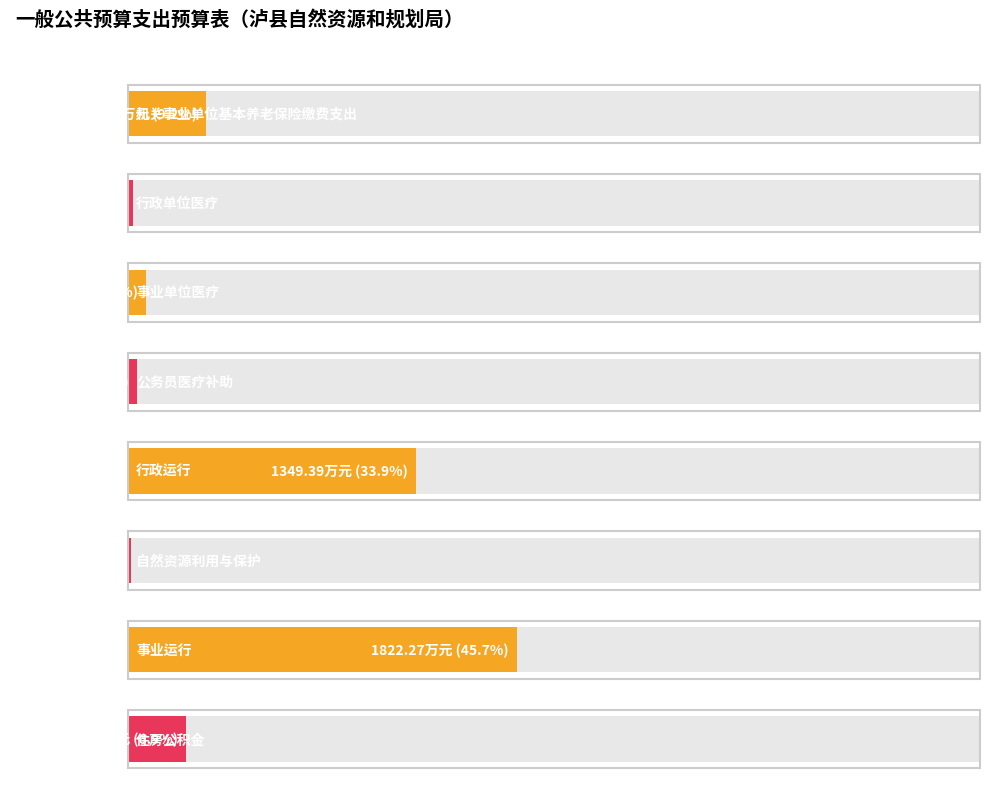

At 机关事业单位基本养老保险缴费支出, list the series in order from largest to smallest.

当年财政拨款安排, 合计